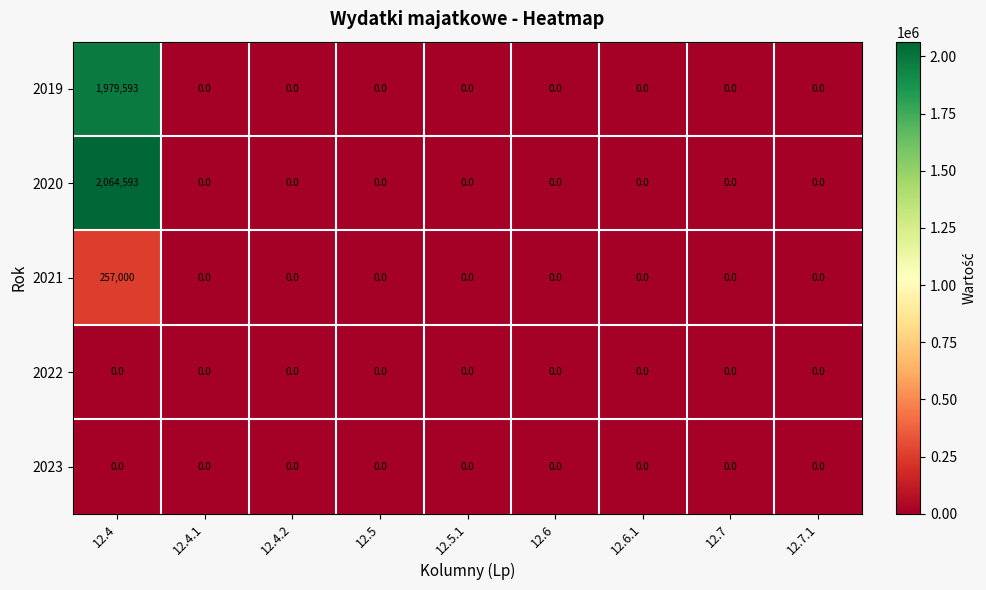

How many categories are shown in the chart?

9